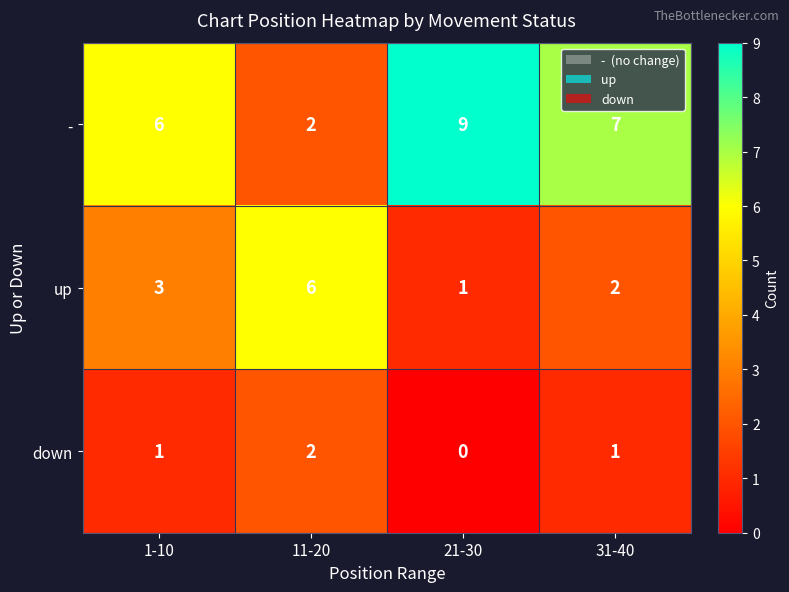

Rank the series at 1-10 from highest to lowest value.

-, up, down